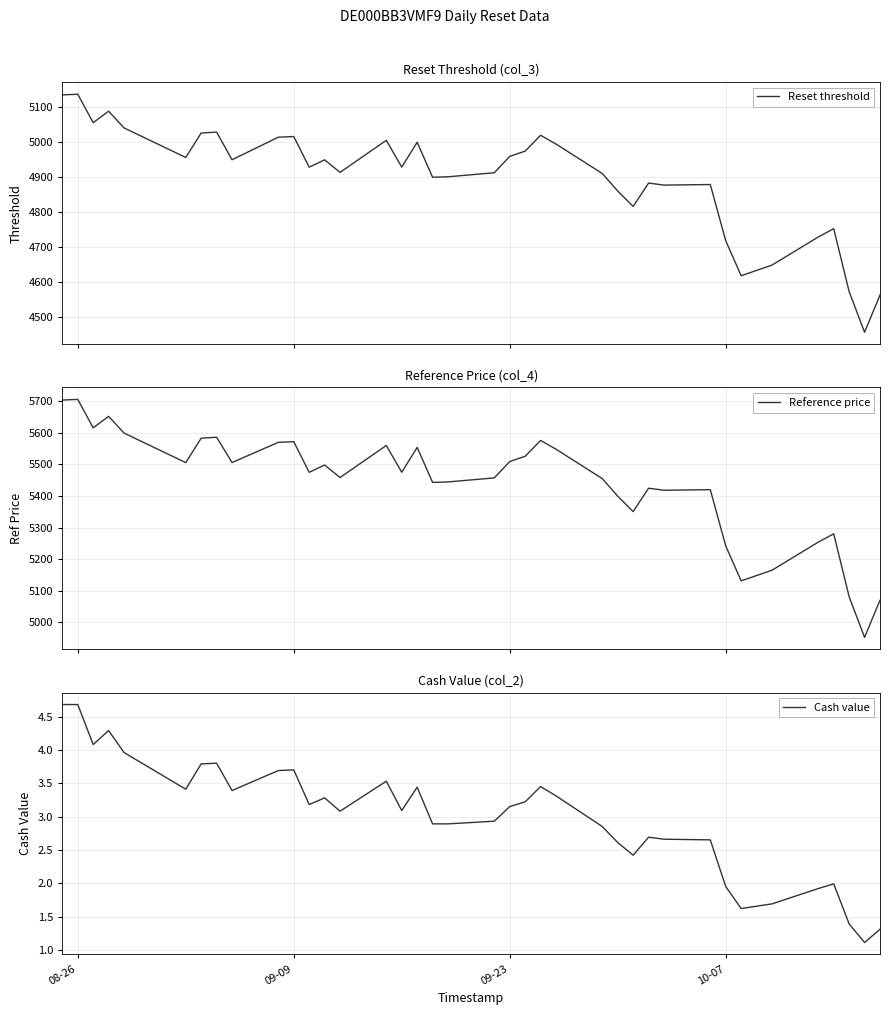

True or false: Cash value and Reset threshold intersect in this chart.

False